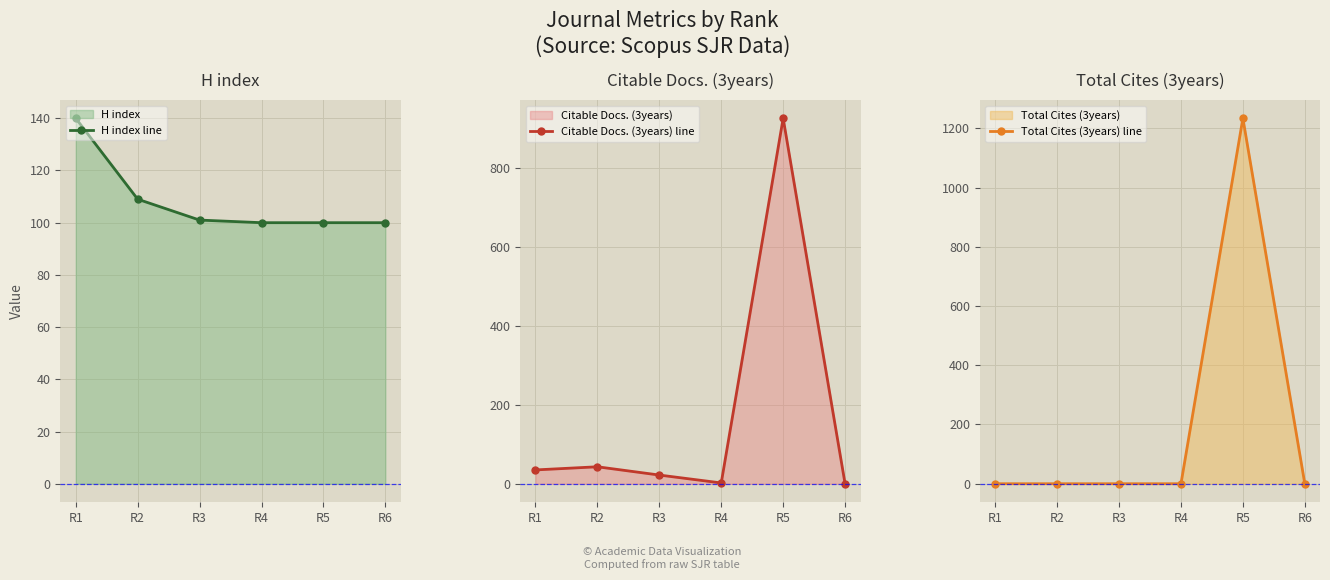

After their last crossing, which series has the higher values: H index line or Citable Docs. (3years) line?

H index line